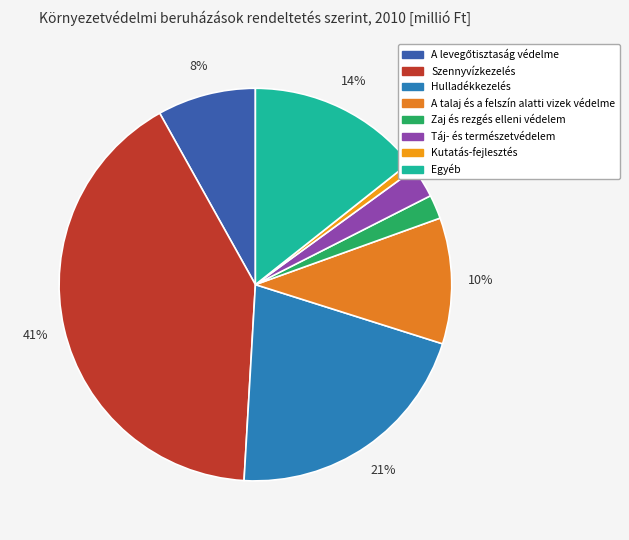

Is there a majority slice in this chart?

No